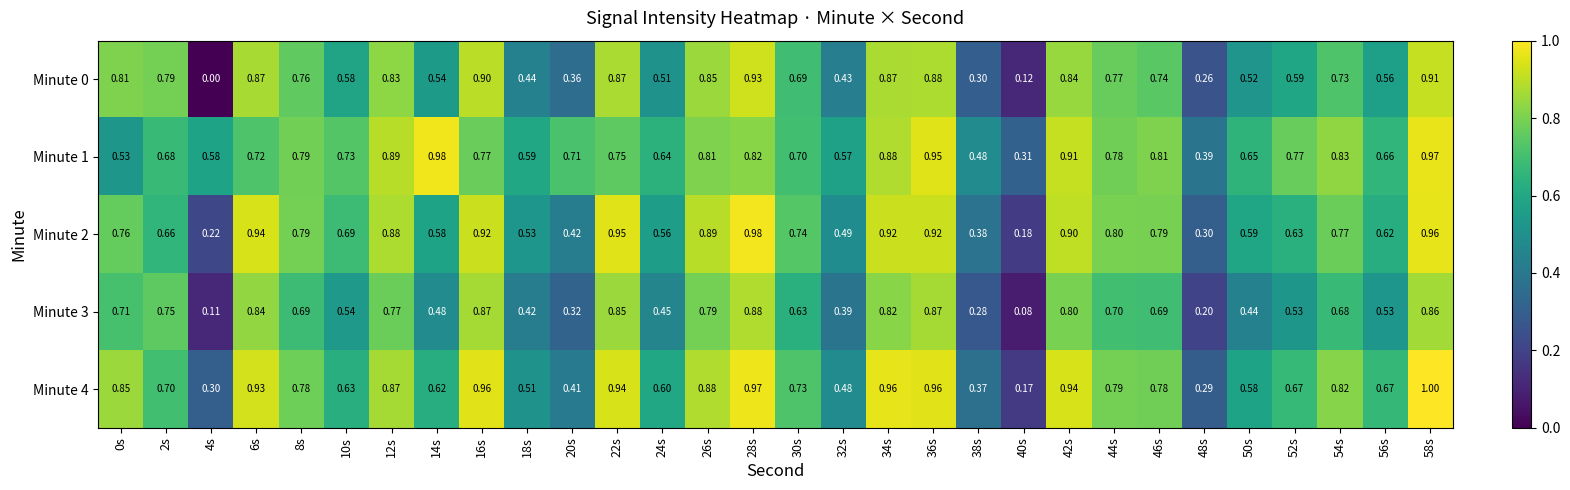

Is the value of Minute 2 at 52s greater than the value of Minute 0 at 42s?

No